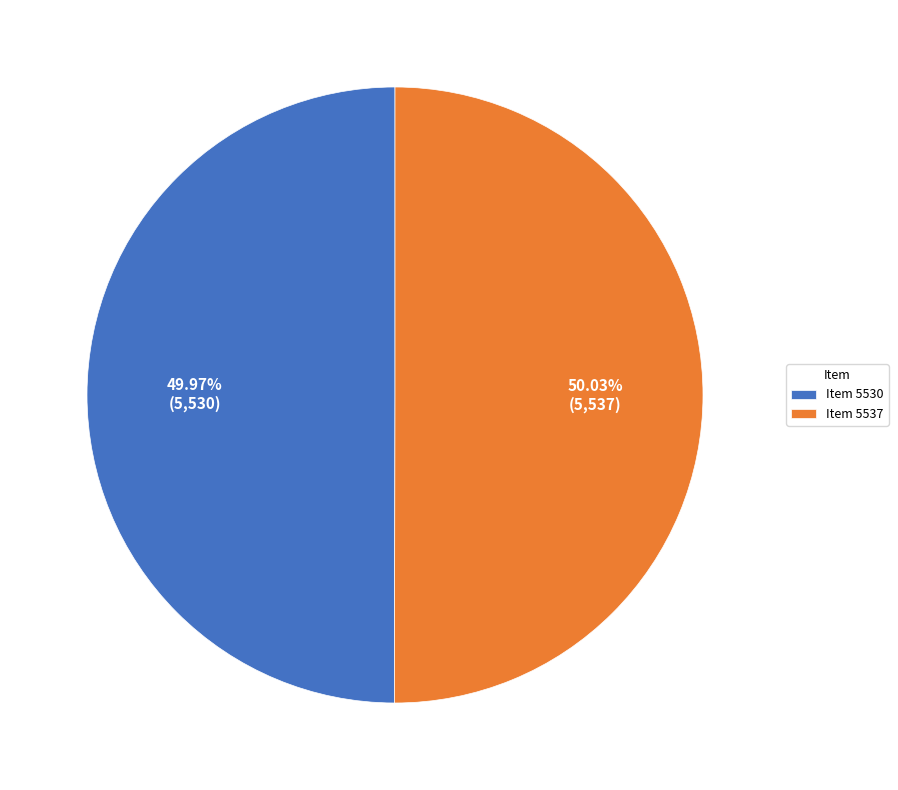

Count the number of slices in the pie.

2